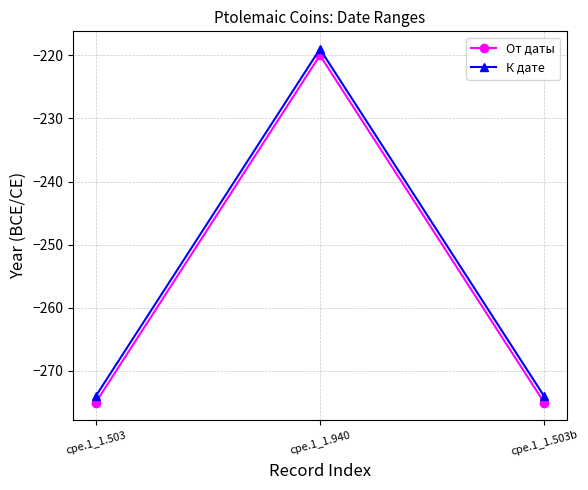

Reading left to right, list all the values displayed in this chart.

От даты: cpe.1_1.503=-275	cpe.1_1.940=-220	cpe.1_1.503b=-275
К дате: cpe.1_1.503=-274	cpe.1_1.940=-219	cpe.1_1.503b=-274